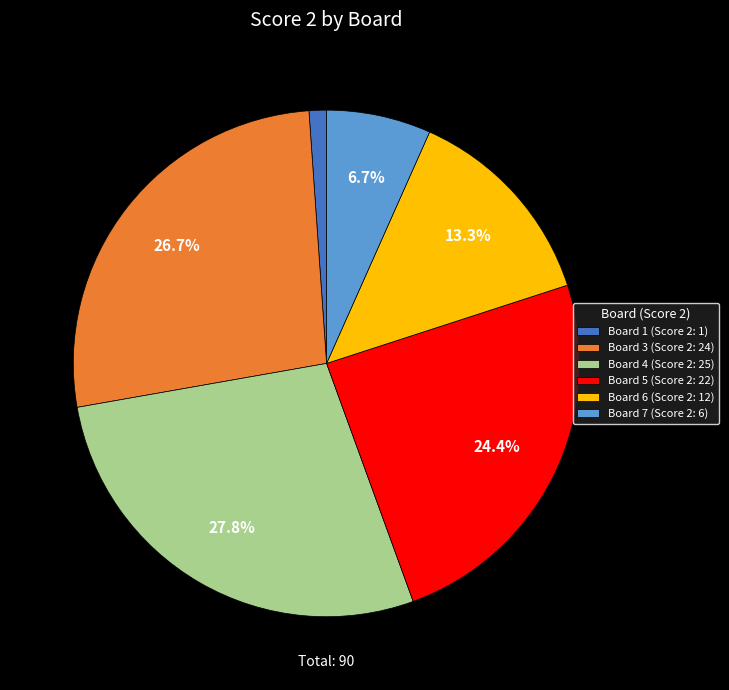

Is Board 4 (Score 2: 25) the majority of the pie?

No